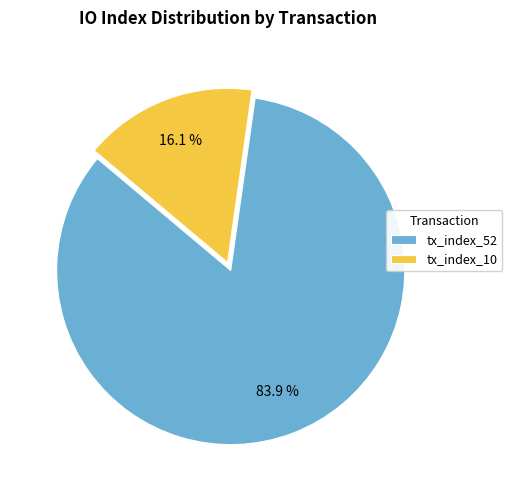

True or false: tx_index_52 accounts for 91% of the total.

False